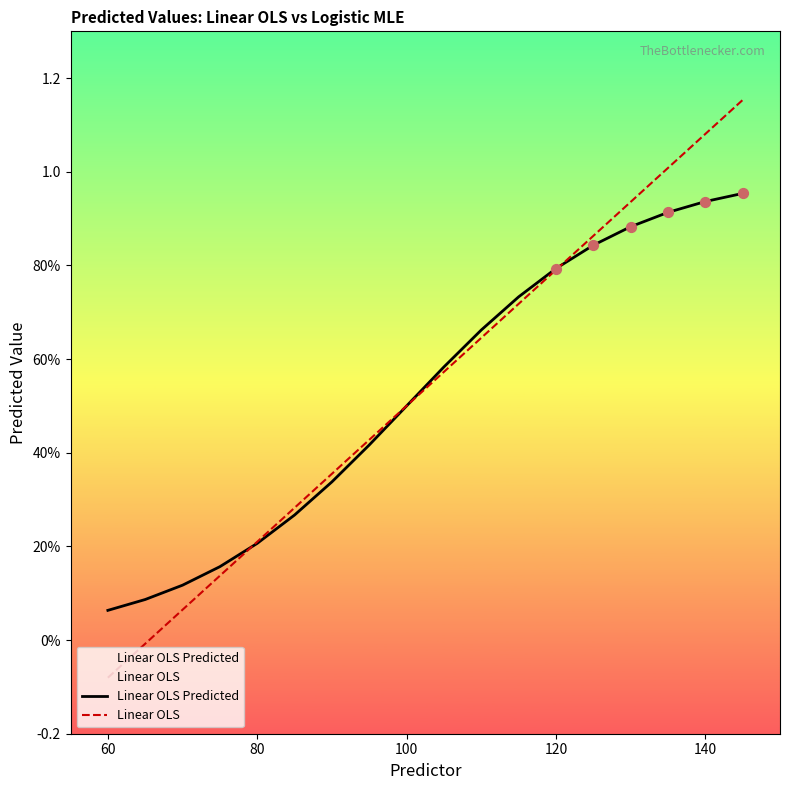

Is the value of Linear OLS Predicted at 11 greater than the value of Linear OLS at 10?

Yes